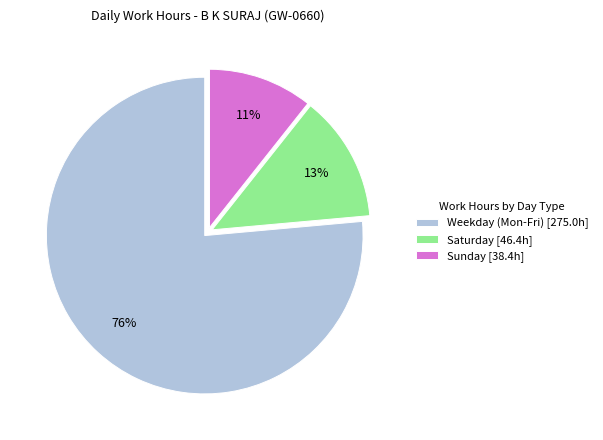

Do Weekday (Mon-Fri) [275.0h] and Sunday [38.4h] together represent more than half of the pie?

Yes